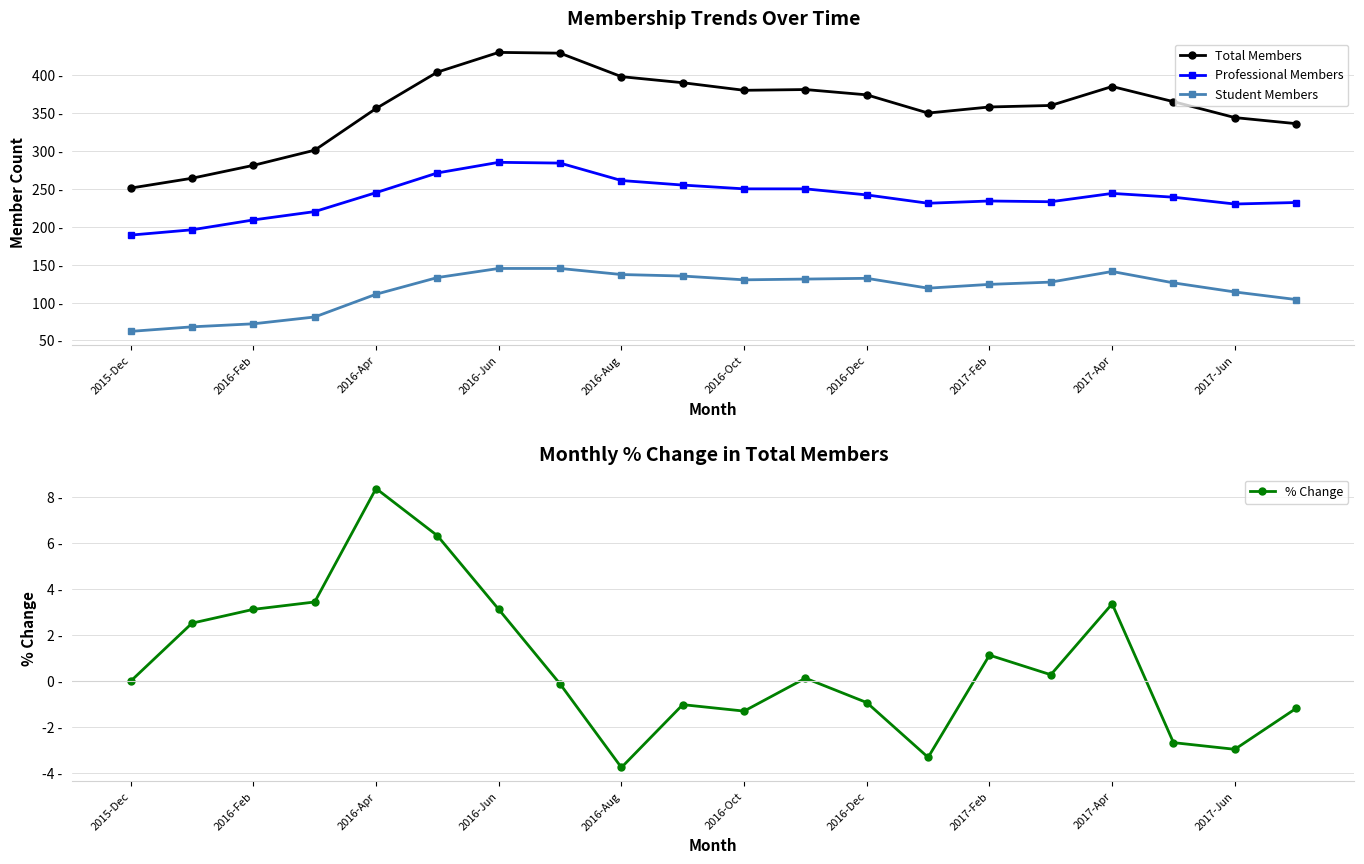

Reading left to right, extract all data points from this chart.

Total Members: 251.0	264.0	281.0	301.0	356.0	404.0	430.0	429.0	398.0	390.0	380.0	381.0	374.0	350.0	358.0	360.0	385.0	365.0	344.0	336.0
Professional Members: 189.0	196.0	209.0	220.0	245.0	271.0	285.0	284.0	261.0	255.0	250.0	250.0	242.0	231.0	234.0	233.0	244.0	239.0	230.0	232.0
Student Members: 62.0	68.0	72.0	81.0	111.0	133.0	145.0	145.0	137.0	135.0	130.0	131.0	132.0	119.0	124.0	127.0	141.0	126.0	114.0	104.0
% Change: 0.0	2.5	3.1	3.4	8.4	6.3	3.1	-0.1	-3.8	-1.0	-1.3	0.1	-0.9	-3.3	1.1	0.3	3.4	-2.7	-3.0	-1.2